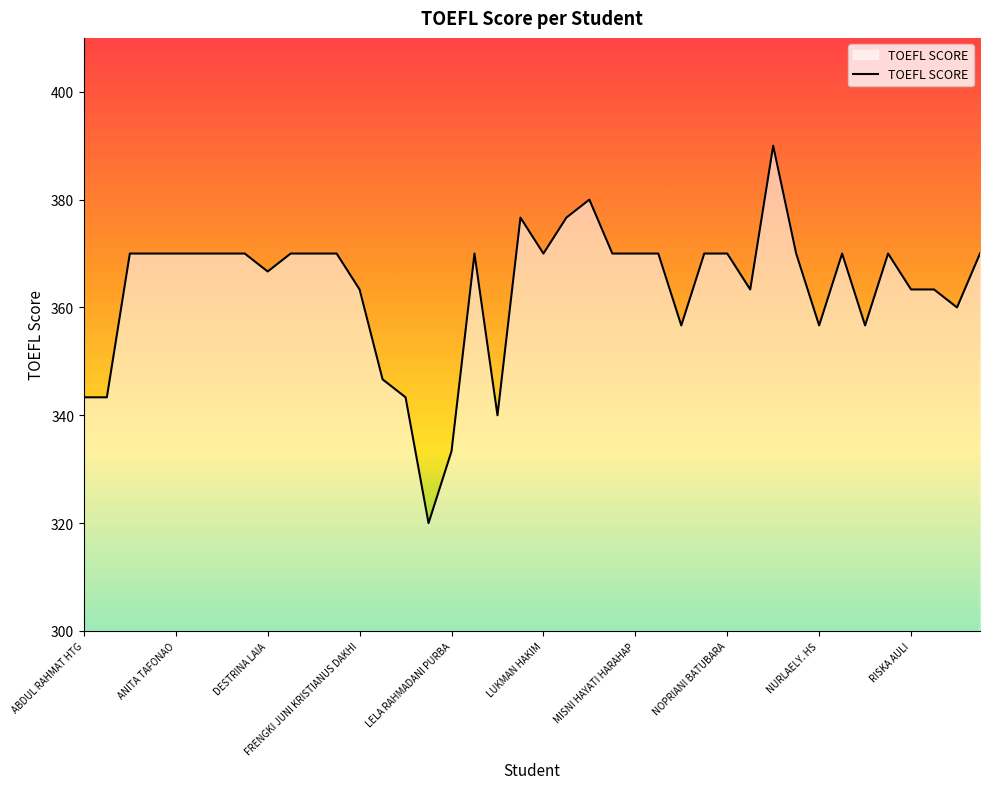

What is the difference between the maximum and minimum values?

70.0